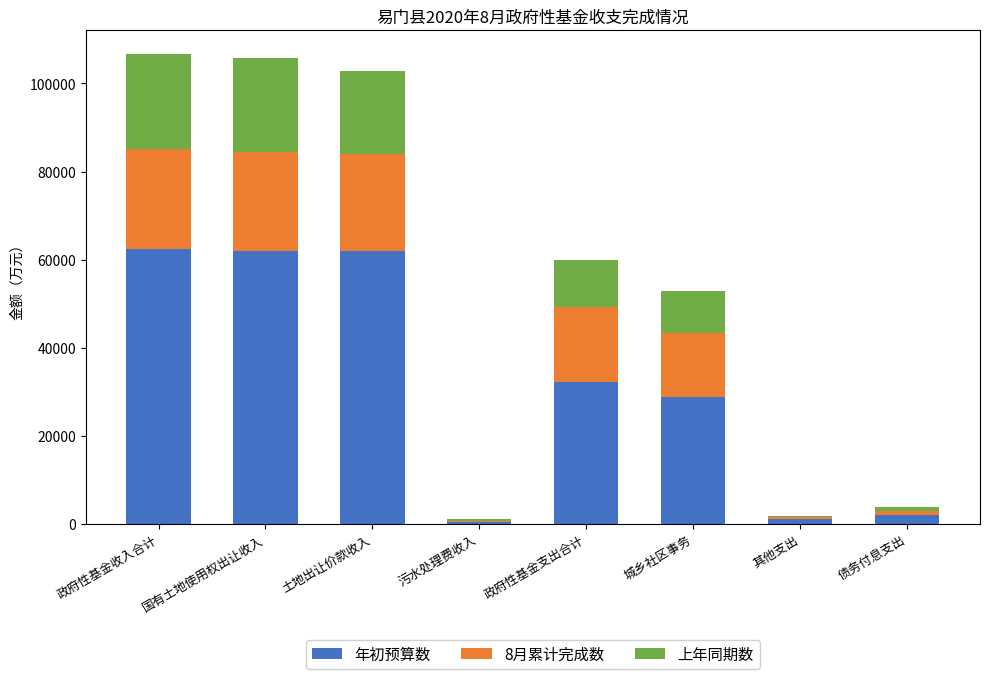

How many series are shown in this chart?

3